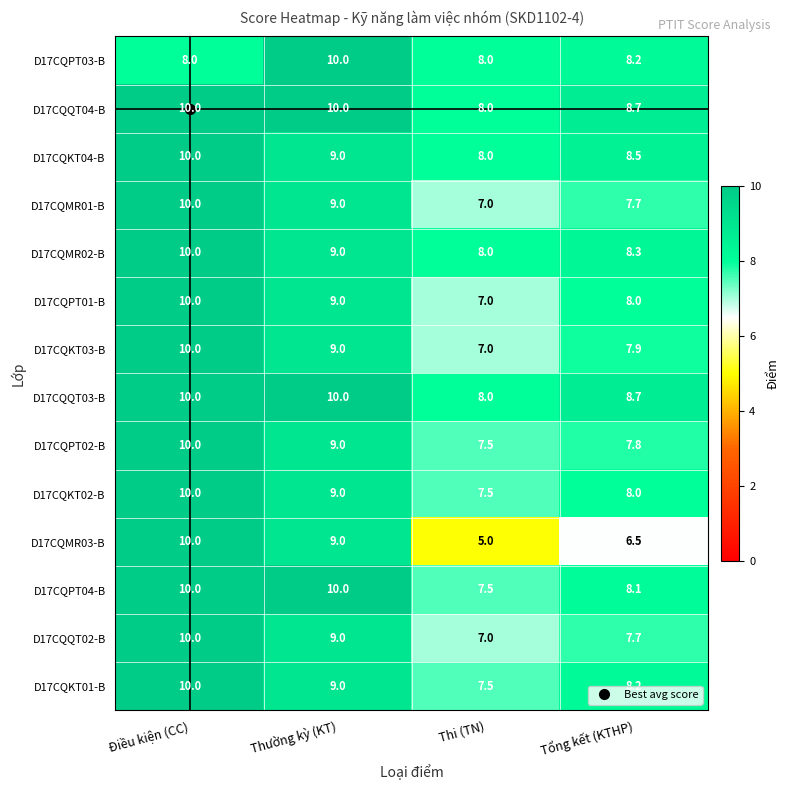

The value of D17CQPT01-B at Tổng kết (KTHP) is 8.0. True or false?

True